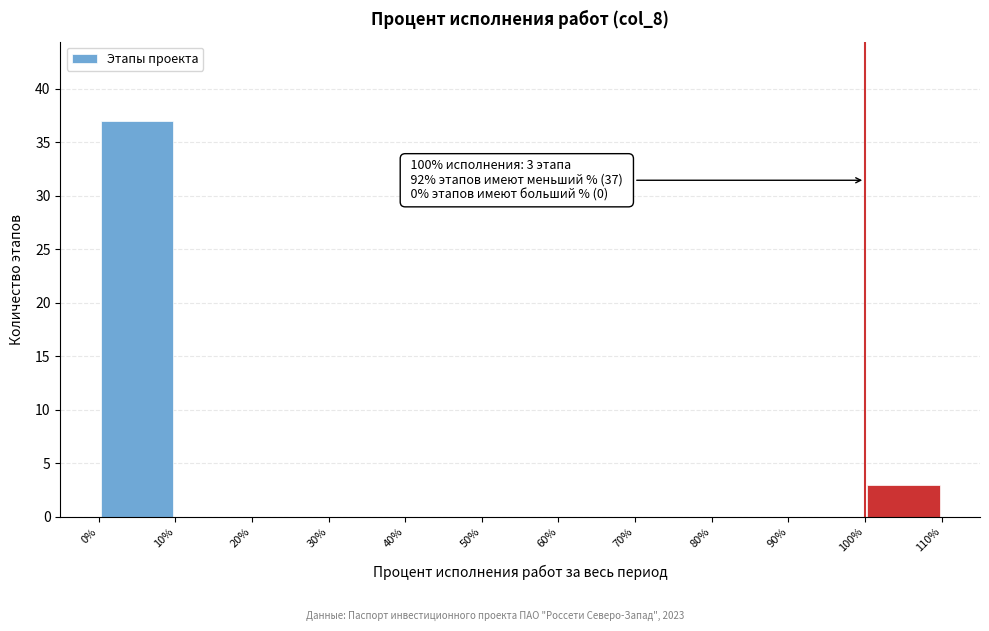

Over which range of the x-axis is the bar tallest?

0% to 10%